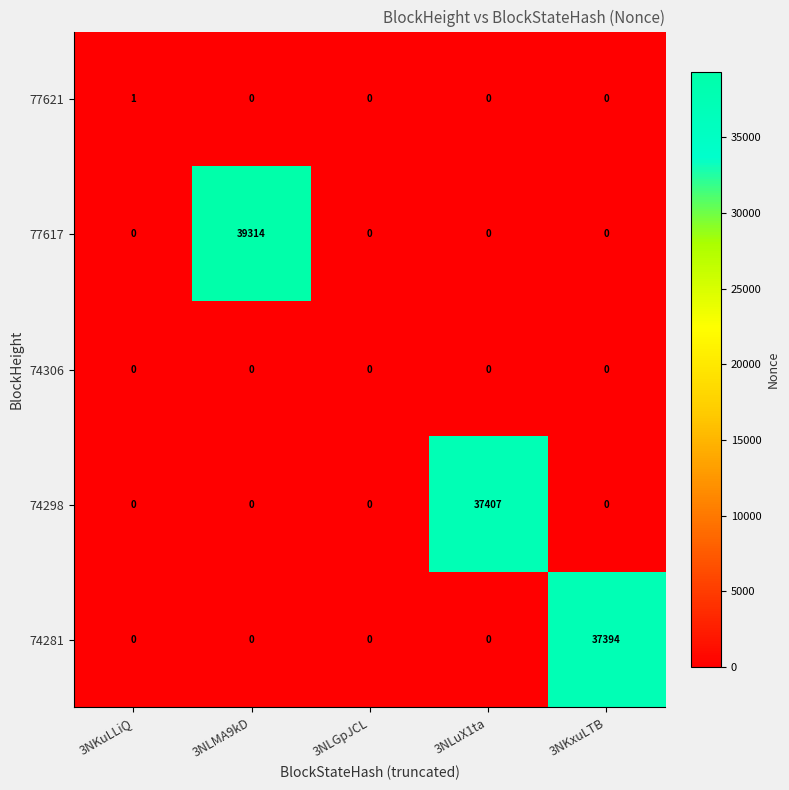

Count the 77621 values in the range 0 to 1.

5